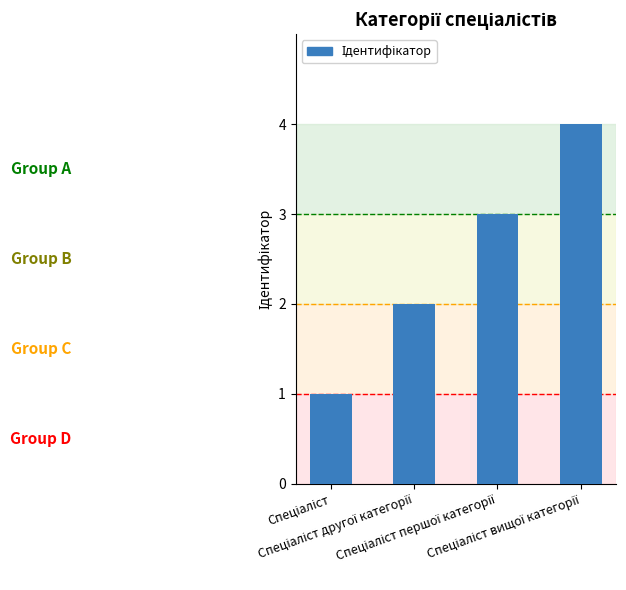

What is the greatest value displayed?

4